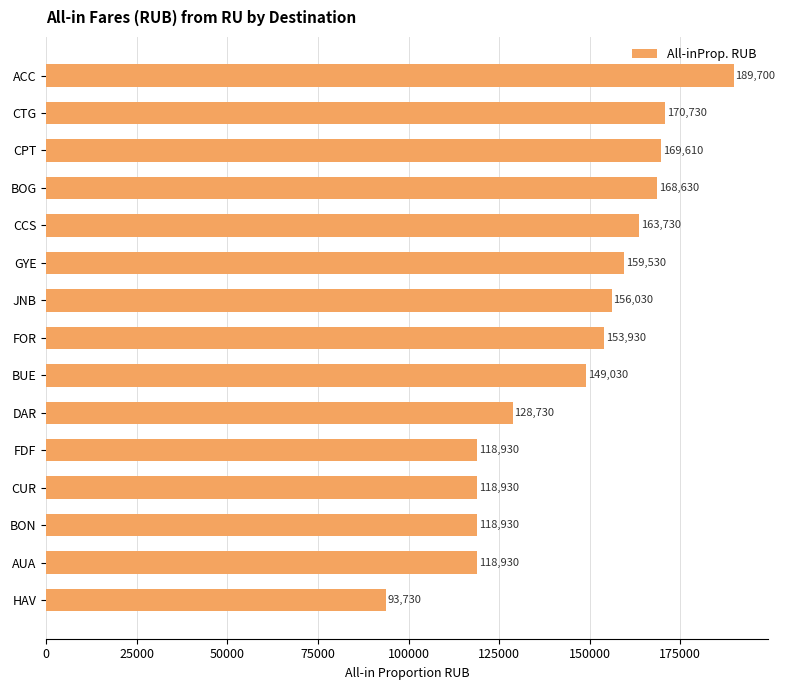

What is the difference between the maximum and second lowest values?

70770